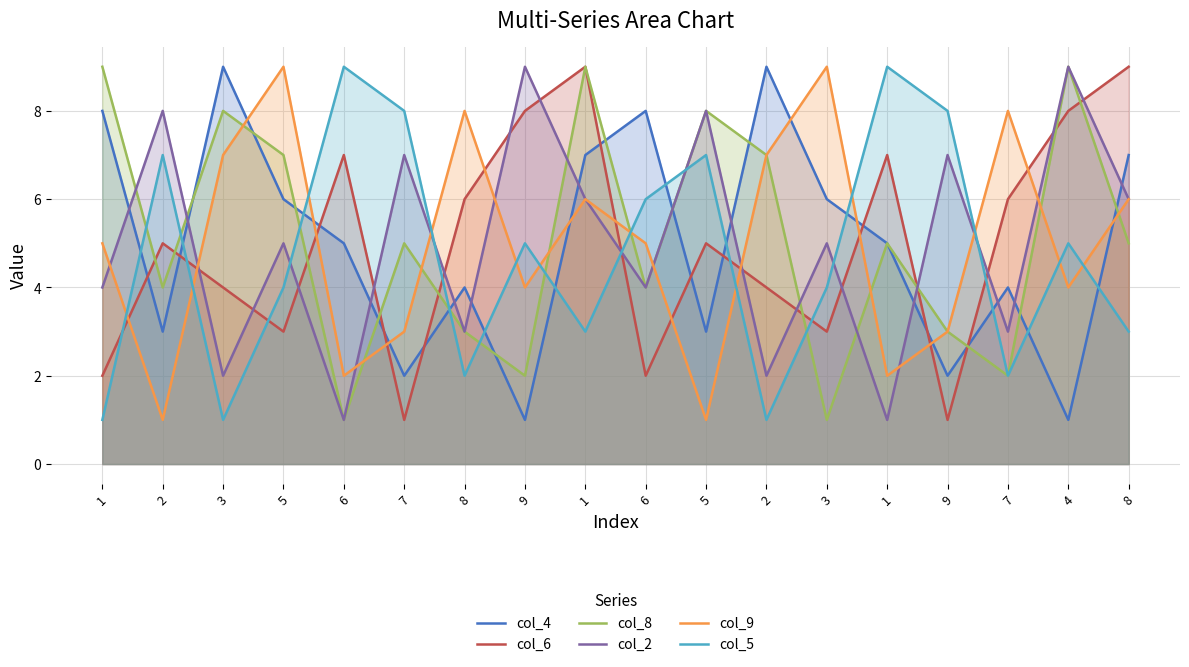

Where does the col_6 series first go above 5?

6